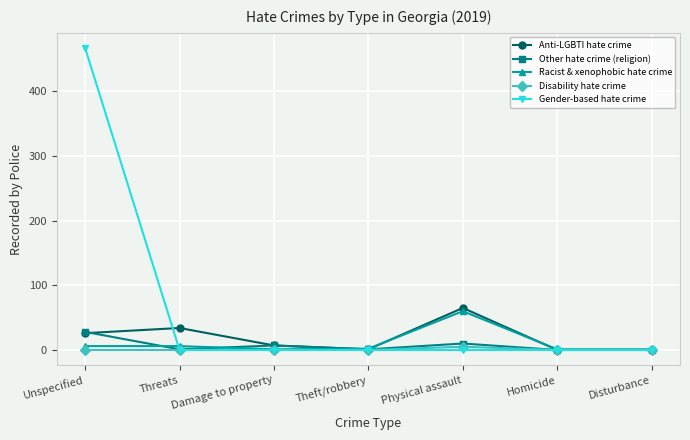

How many times do Anti-LGBTI hate crime and Racist & xenophobic hate crime cross each other?

3